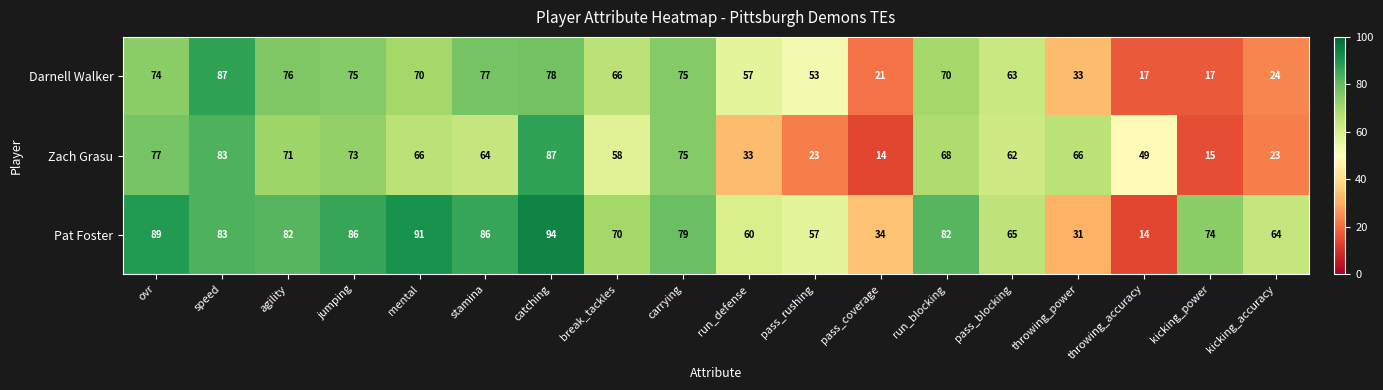

What is the average value of the Zach Grasu series?

56